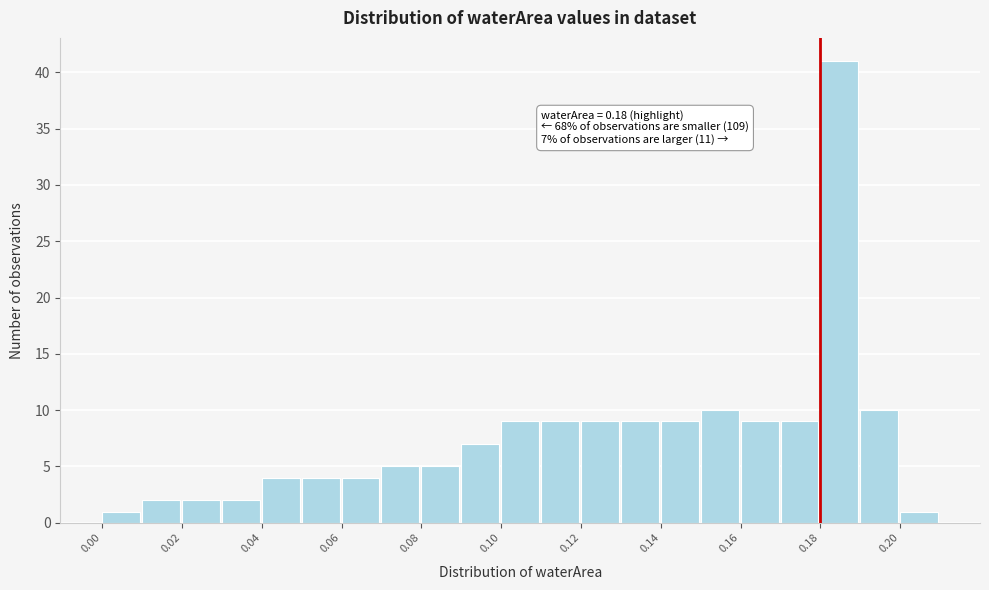

Which range on the x-axis has the tallest bar?

0.18 to 0.19